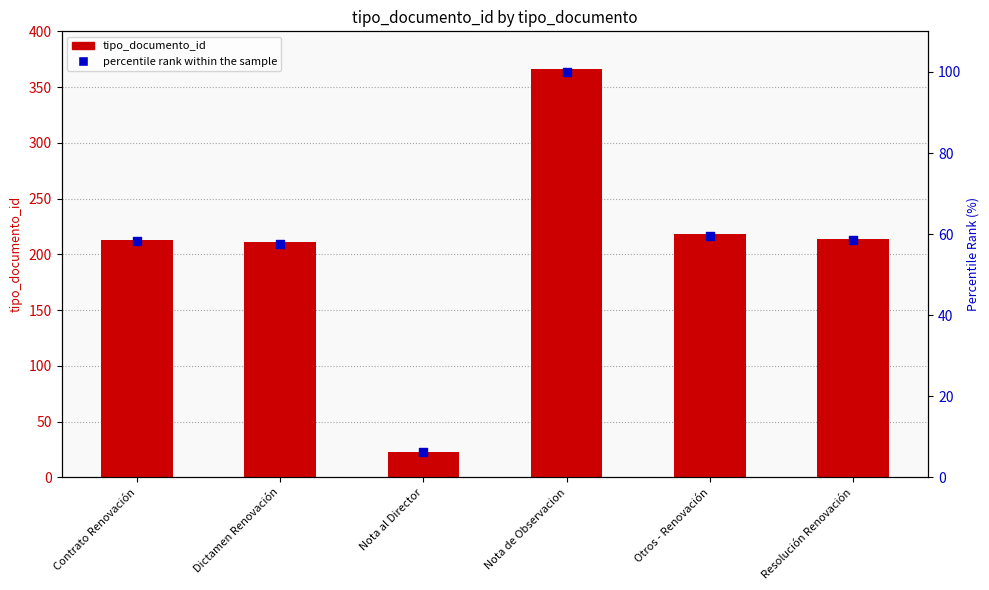

Which series has the largest Y range (max minus min)?

tipo_documento_id